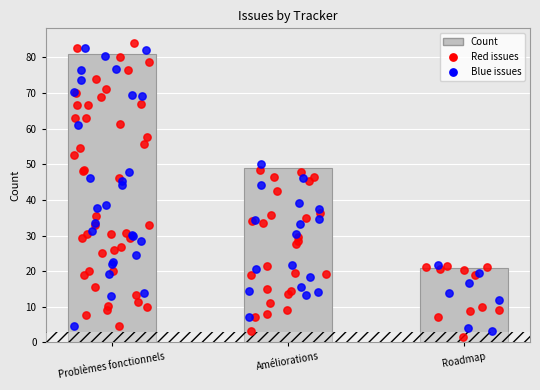

What is the change in value from Améliorations to Roadmap?

-28